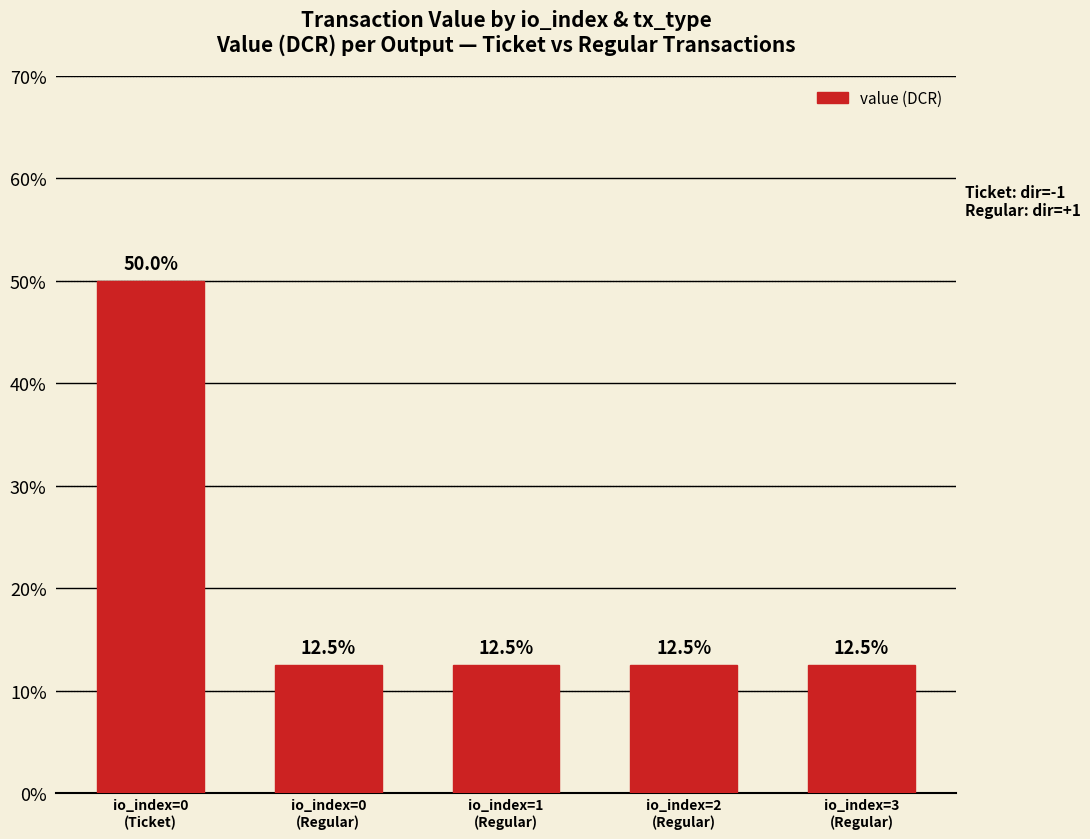

What is the label of the 2nd bar from the left?

io_index=0
(Regular)